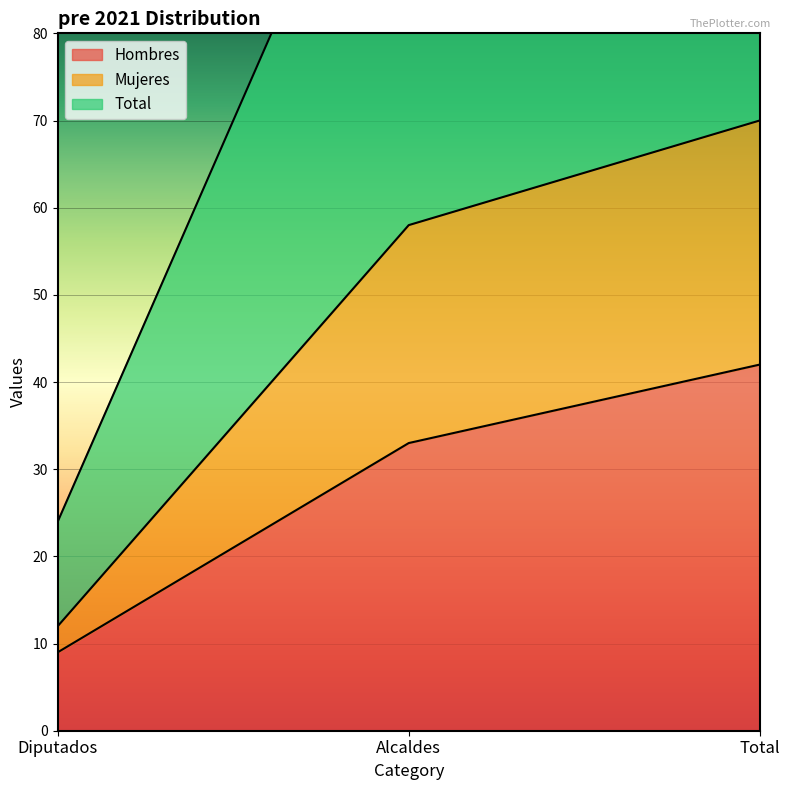

At which label does Hombres reach its minimum?

Diputados